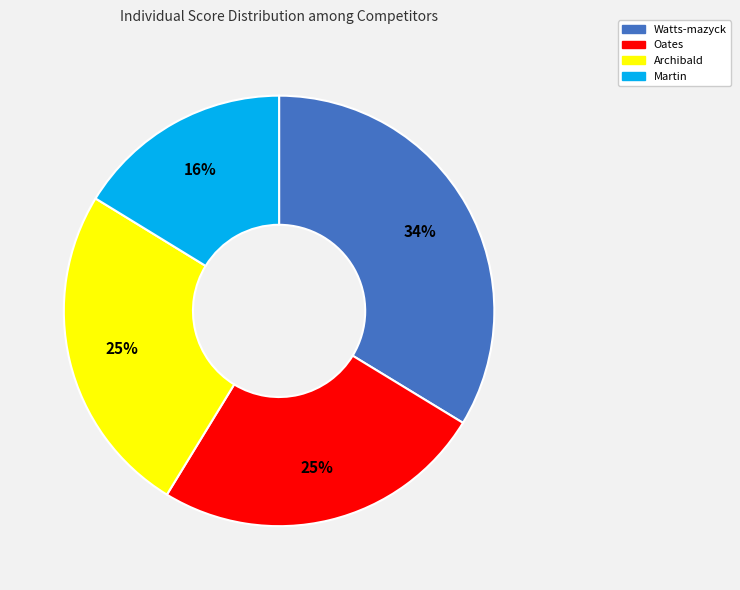

Which category has the biggest portion of the pie?

Watts-mazyck